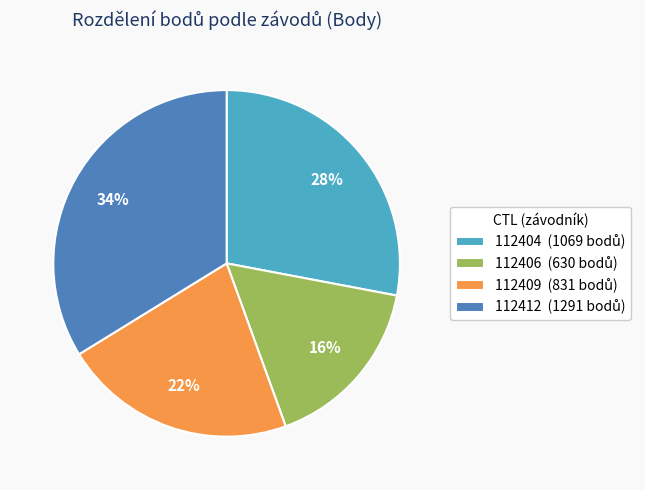

Is it true that 112406 is 9% of the pie?

False